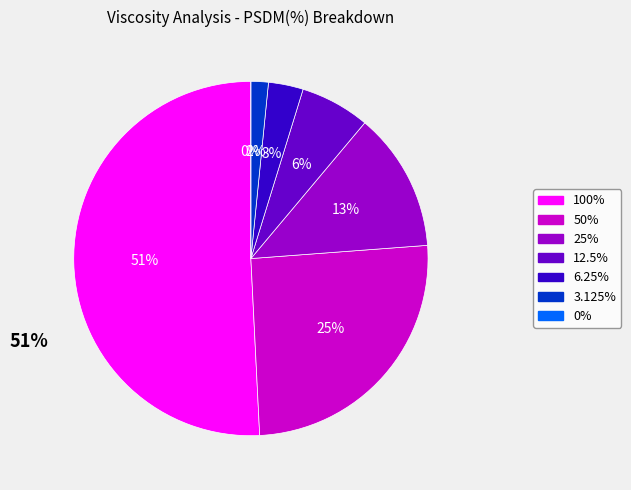

The 0% slice represents 0% of the pie. True or false?

True